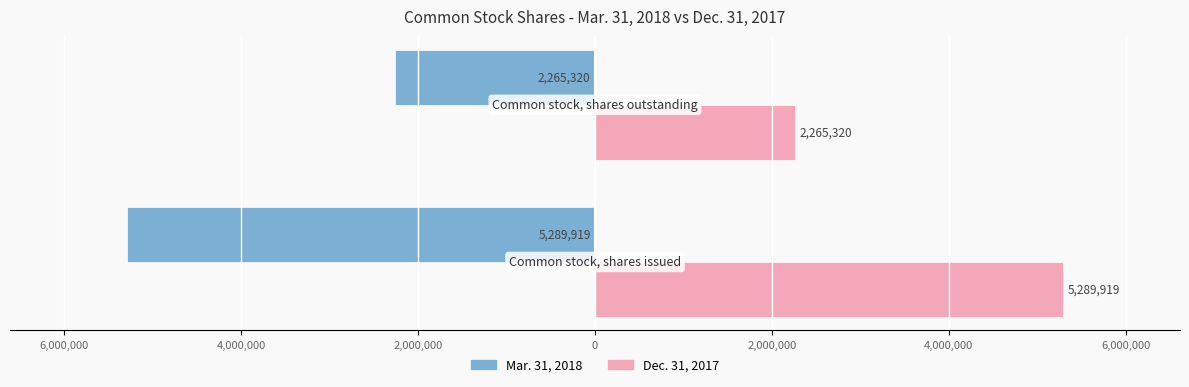

Which series has the widest spread of values?

Mar. 31, 2018